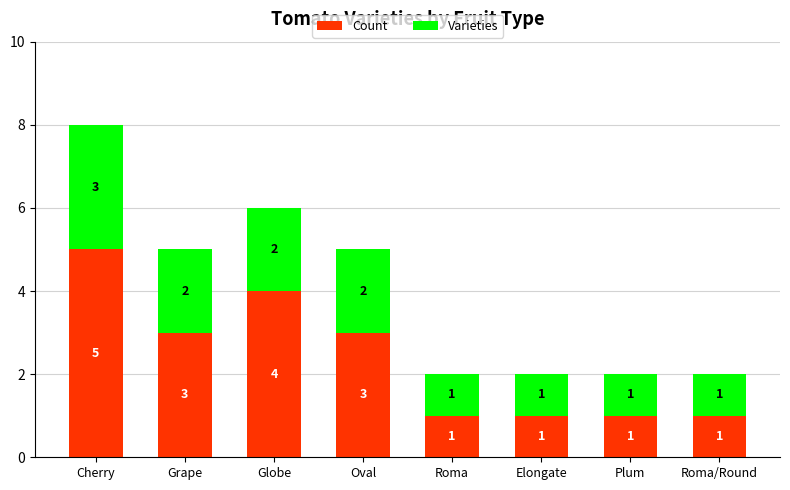

The value of Count at Roma/Round is 1. True or false?

True